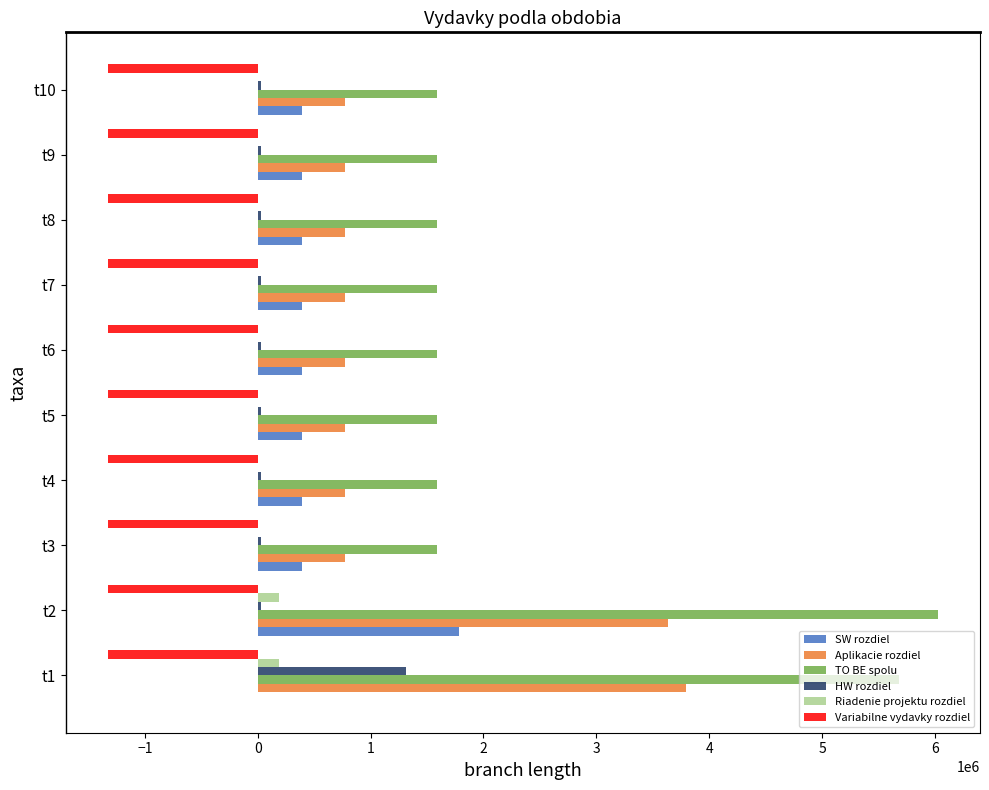

At which category is the sum across all series the highest?

t2